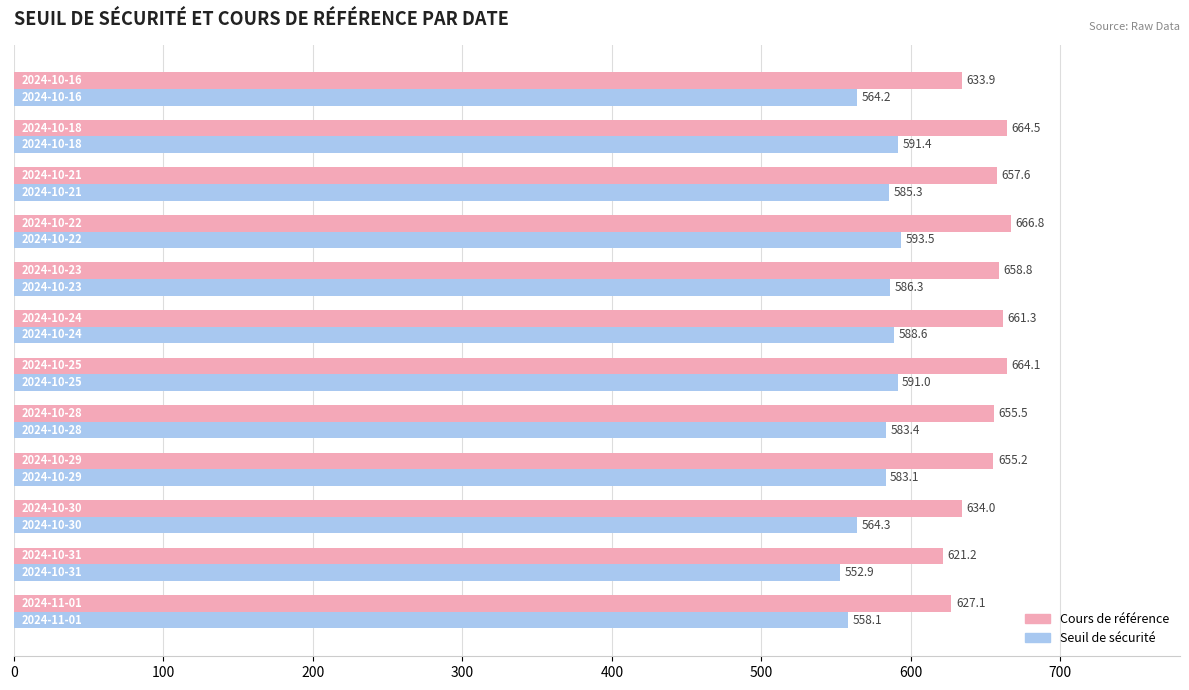

List the series in order of their overall mean, lowest first.

Seuil de sécurité, Cours de référence